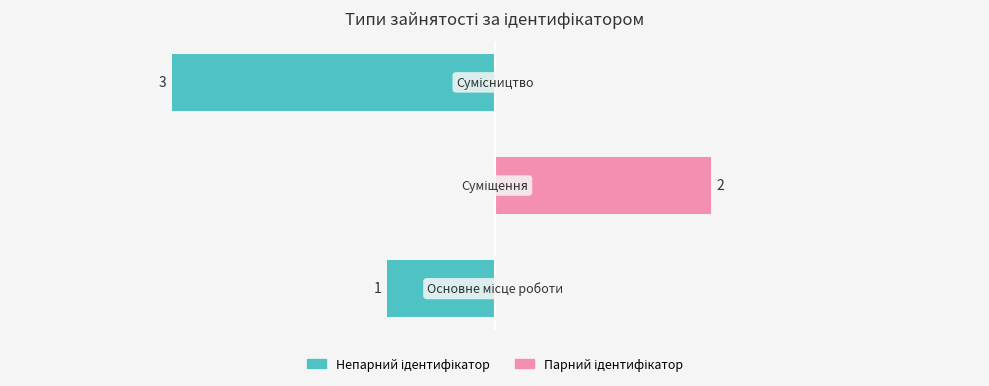

Rank the categories by Суміщення / парне value from lowest to highest.

0, 2, 1